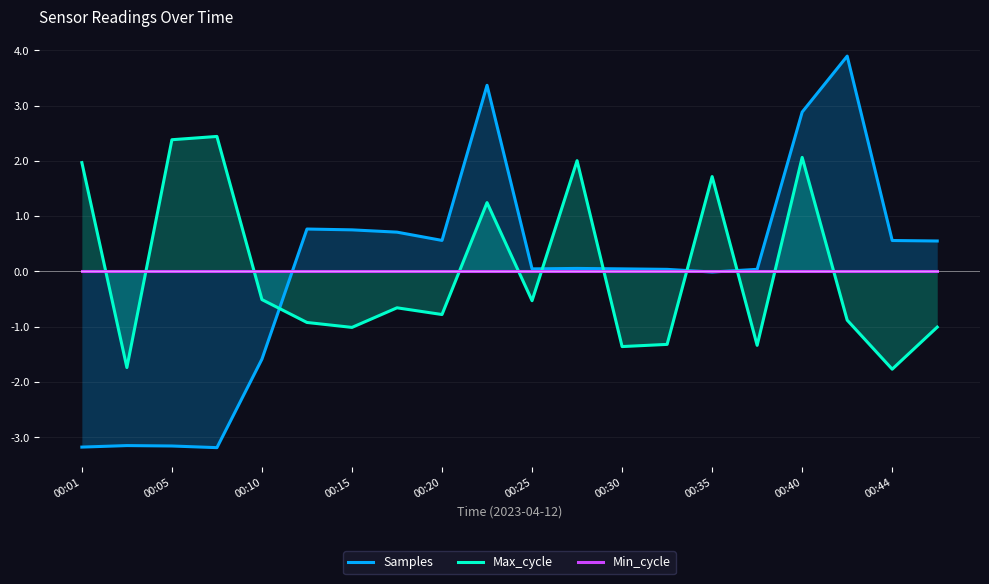

Which category has the highest value across all series?

17